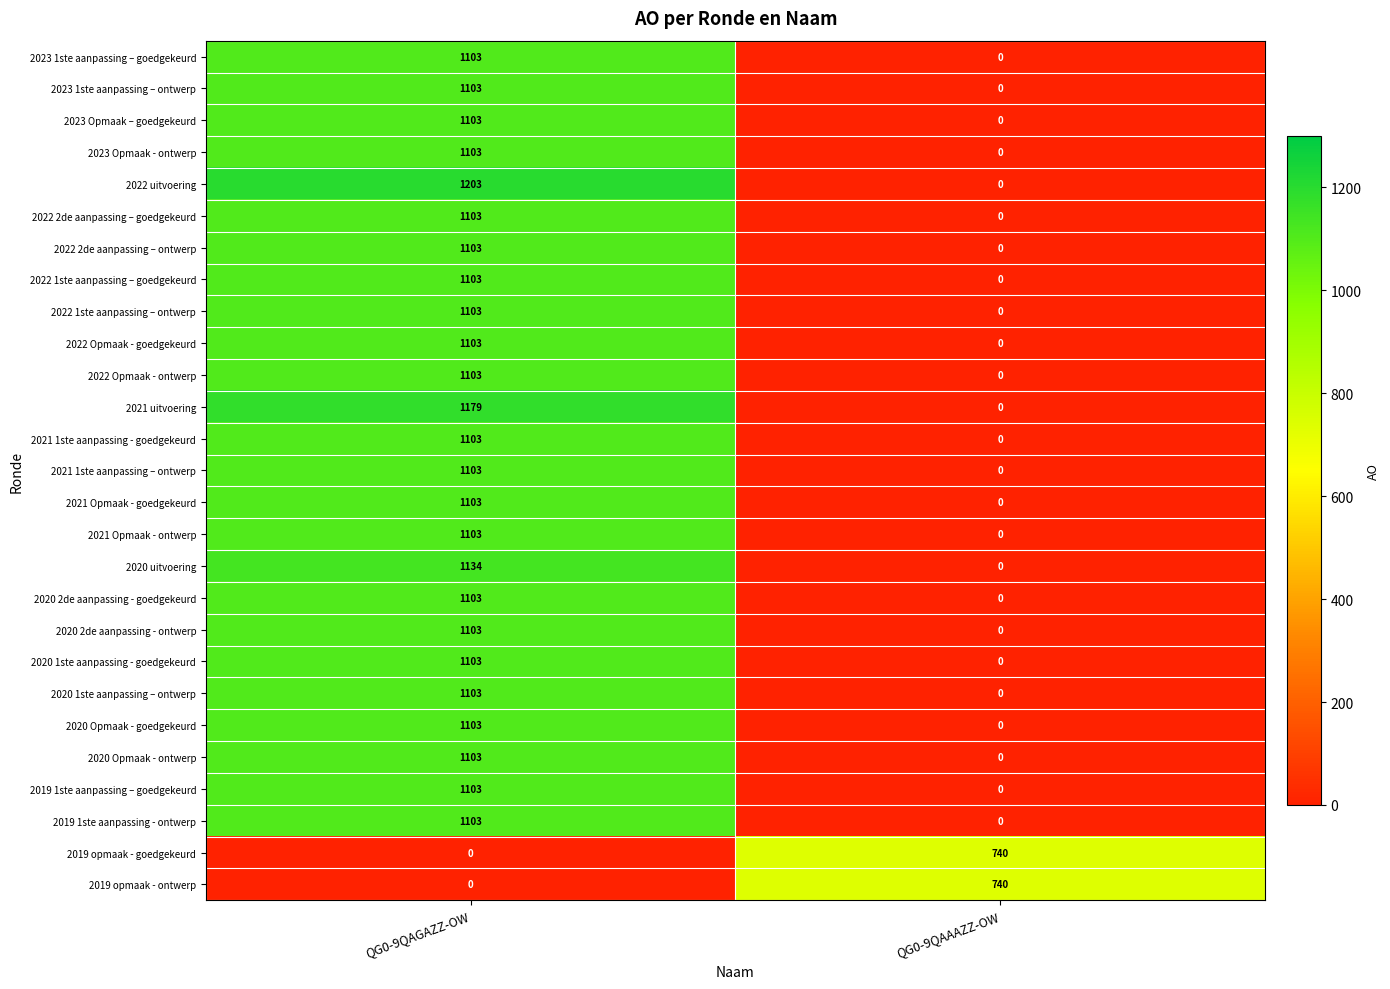

List the labels in order of 2022 uitvoering value, largest first.

QG0-9QAGAZZ-OW, QG0-9QAAAZZ-OW